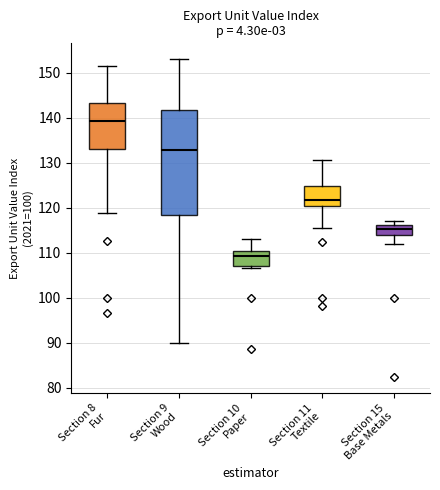

Reading left to right, read every box against the y-axis: the position of its median line, the range the box covers, and the ends of its whiskers. The values are not printed on the chart, so give them approximately, as read against the axis.

Section 8 Fur: median 139, box 133 to 143, whiskers 119 to 151
Section 9 Wood: median 133, box 118 to 142, whiskers 90 to 153
Section 10 Paper: median 109, box 107 to 110, whiskers 107 (just below the box's lower edge) to 113
Section 11 Textile: median 122, box 120 to 125, whiskers 116 to 131
Section 15 Base Metals: median 115, box 114 to 116, whiskers 112 to 117